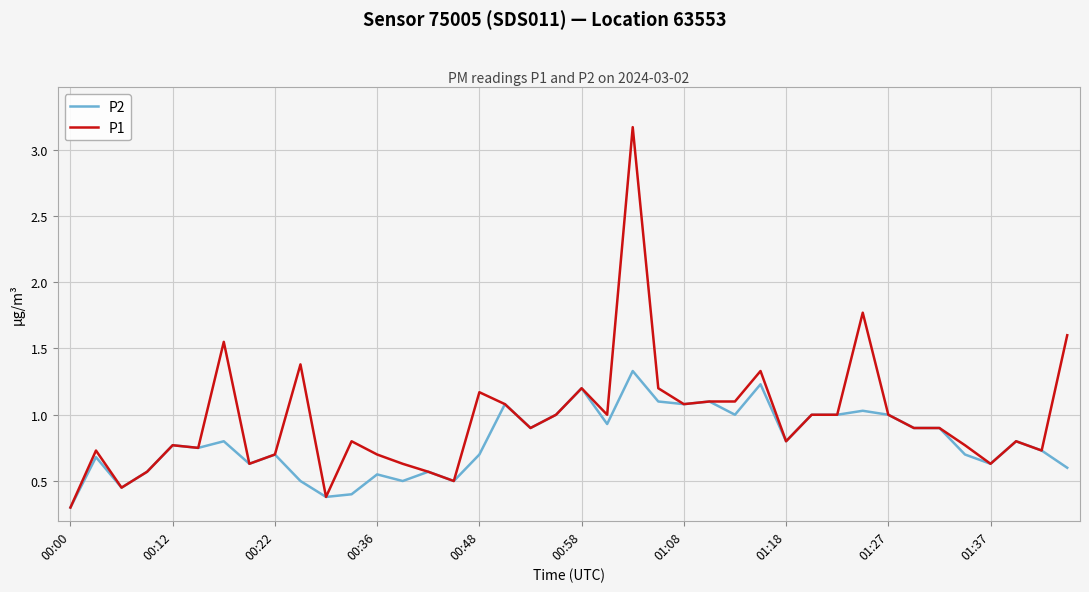

Which series has the widest spread of values?

P1